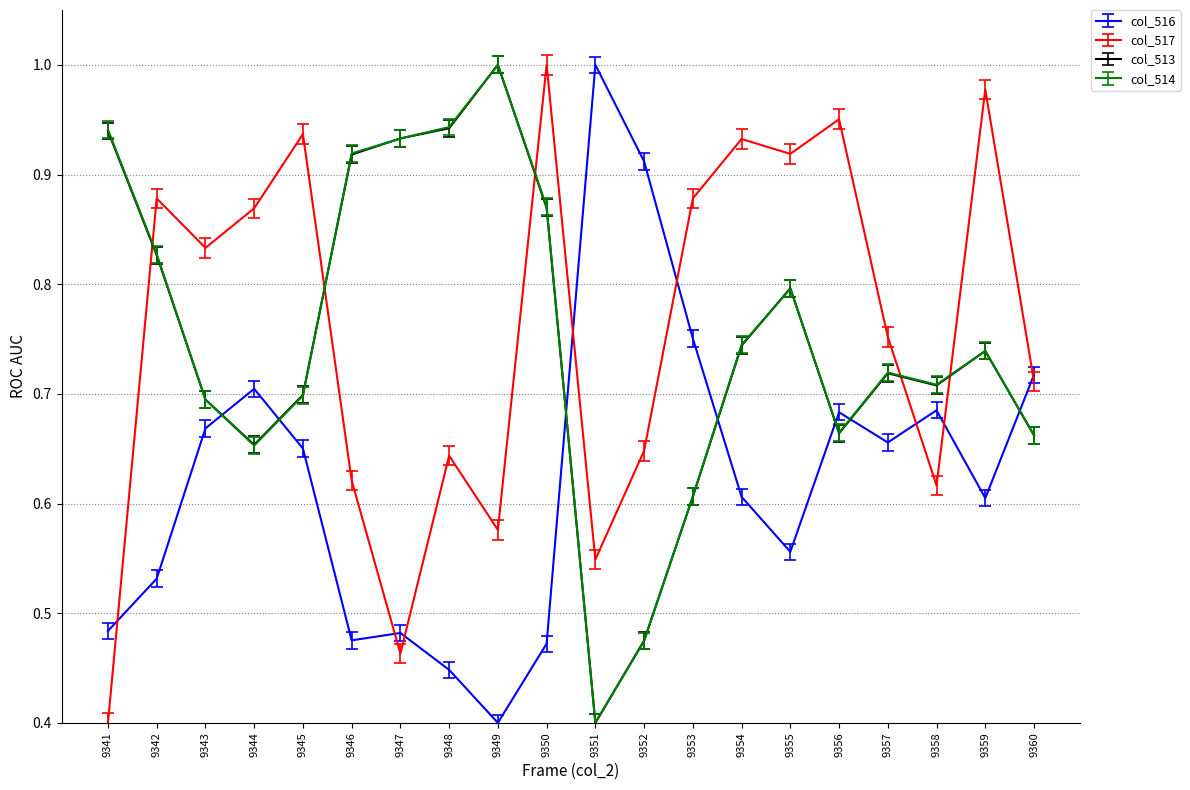

The col_517 series shows 0.1 at 9346. True or false?

False